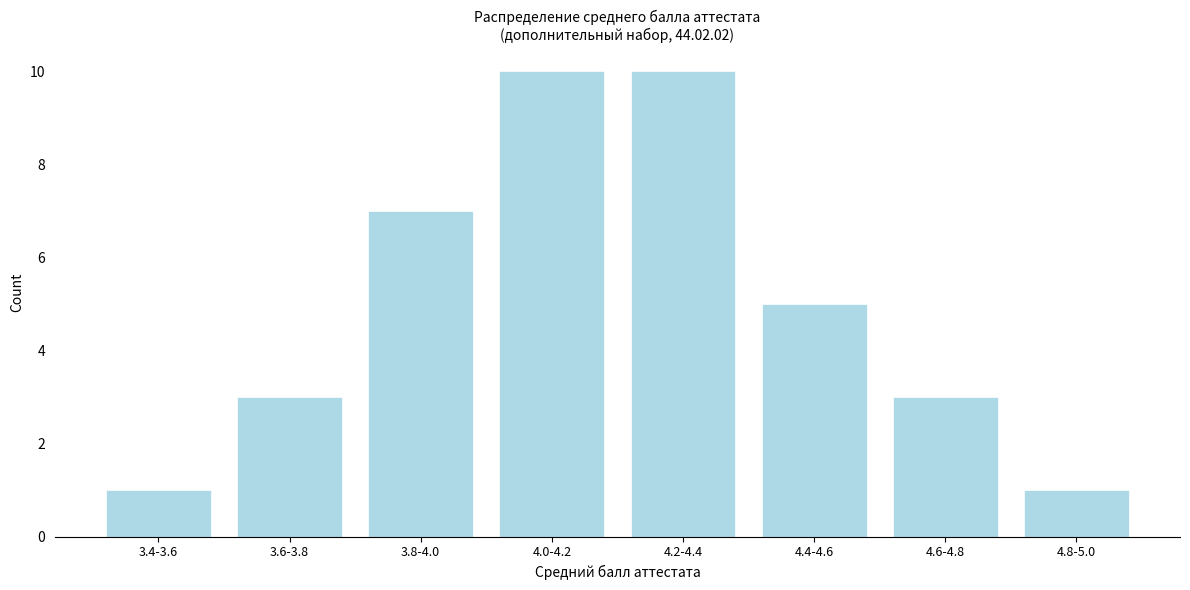

Reading left to right, what are all the values shown in this chart?

3.4-3.6=1	3.6-3.8=3	3.8-4.0=7	4.0-4.2=10	4.2-4.4=10	4.4-4.6=5	4.6-4.8=3	4.8-5.0=1